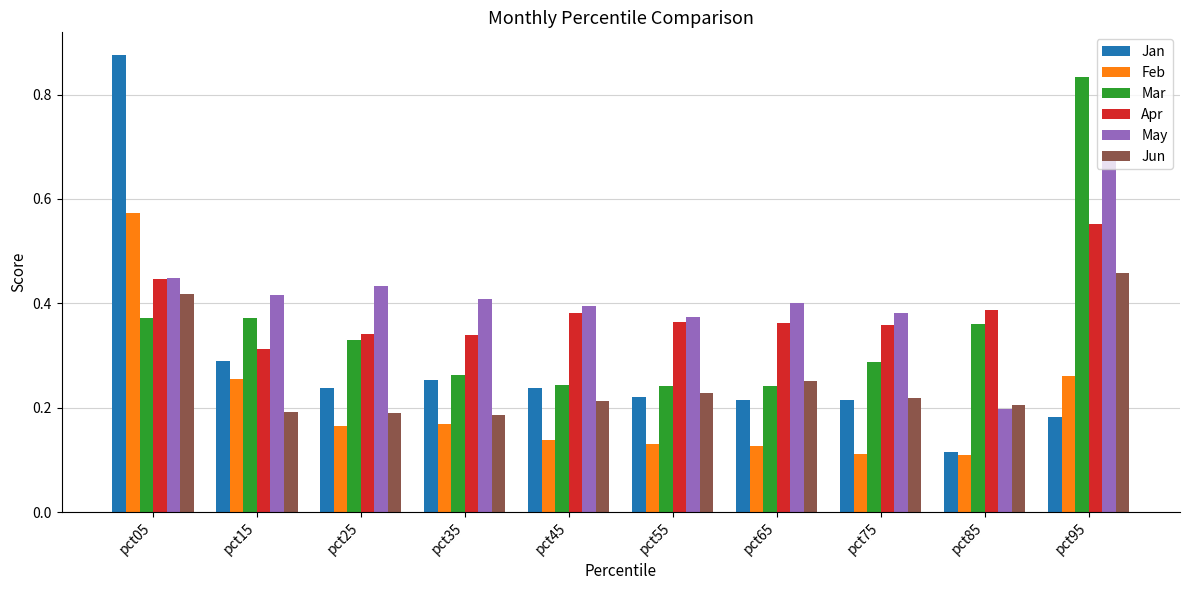

Which series changed the most between pct15 and pct75?

Feb